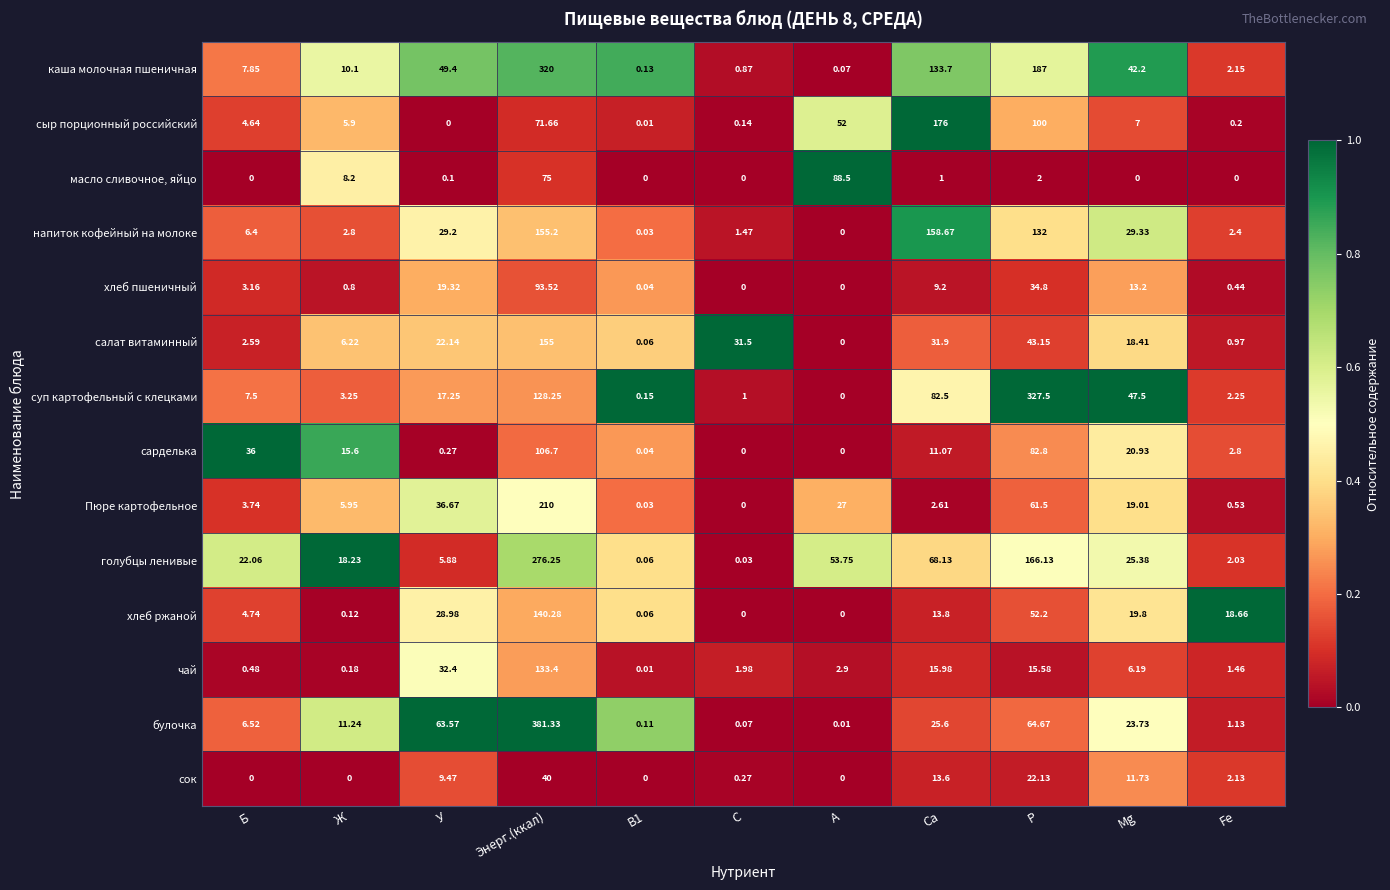

At У, list the series in order from largest to smallest.

булочка, каша молочная пшеничная, Пюре картофельное, чай, напиток кофейный на молоке, хлеб ржаной, салат витаминный, хлеб пшеничный, суп картофельный с клецками, сок, голубцы ленивые, сарделька, масло сливочное, яйцо, сыр порционный российский